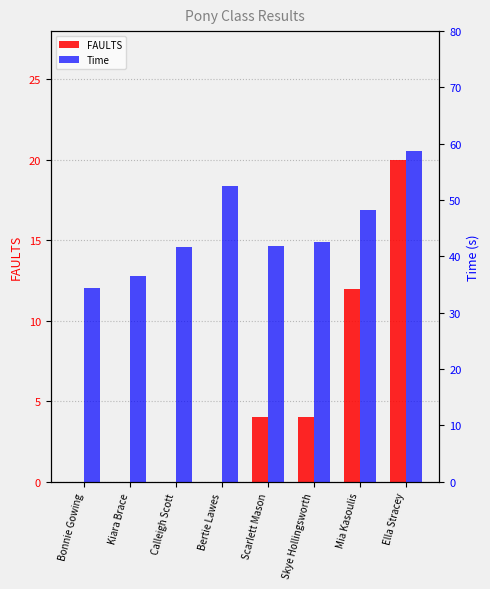

At which label does Time reach its peak?

Ella Stracey